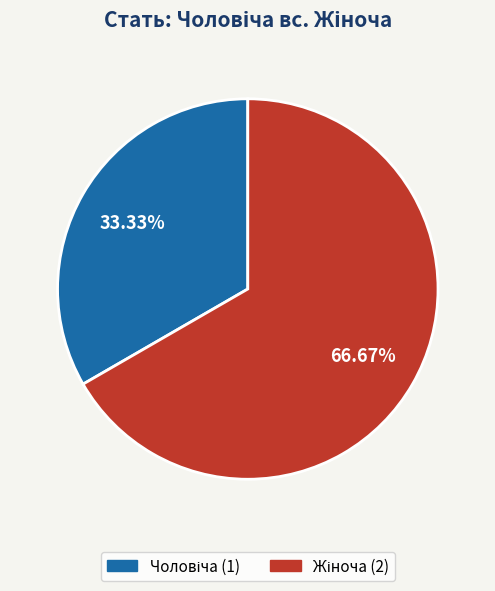

To the nearest percent, what is the average slice percentage?

50%